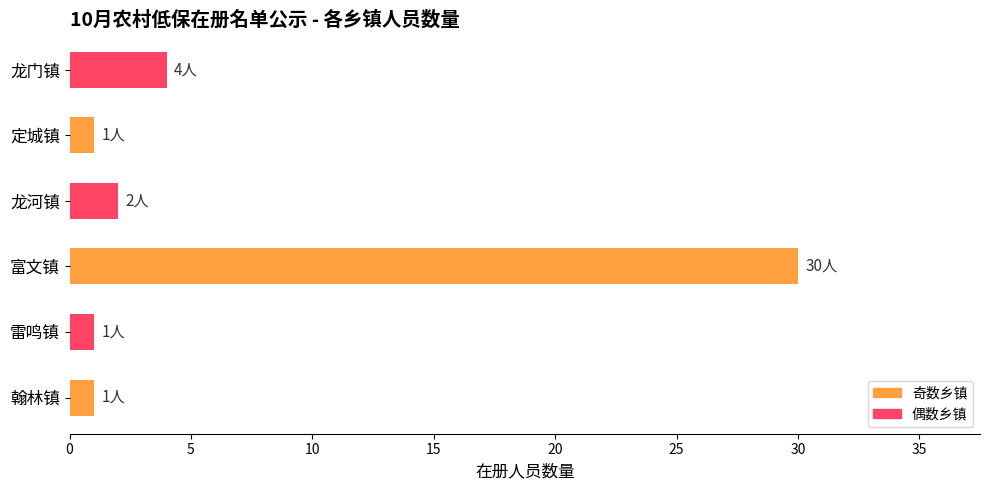

True or false: the data shows 4 at 龙门镇.

True